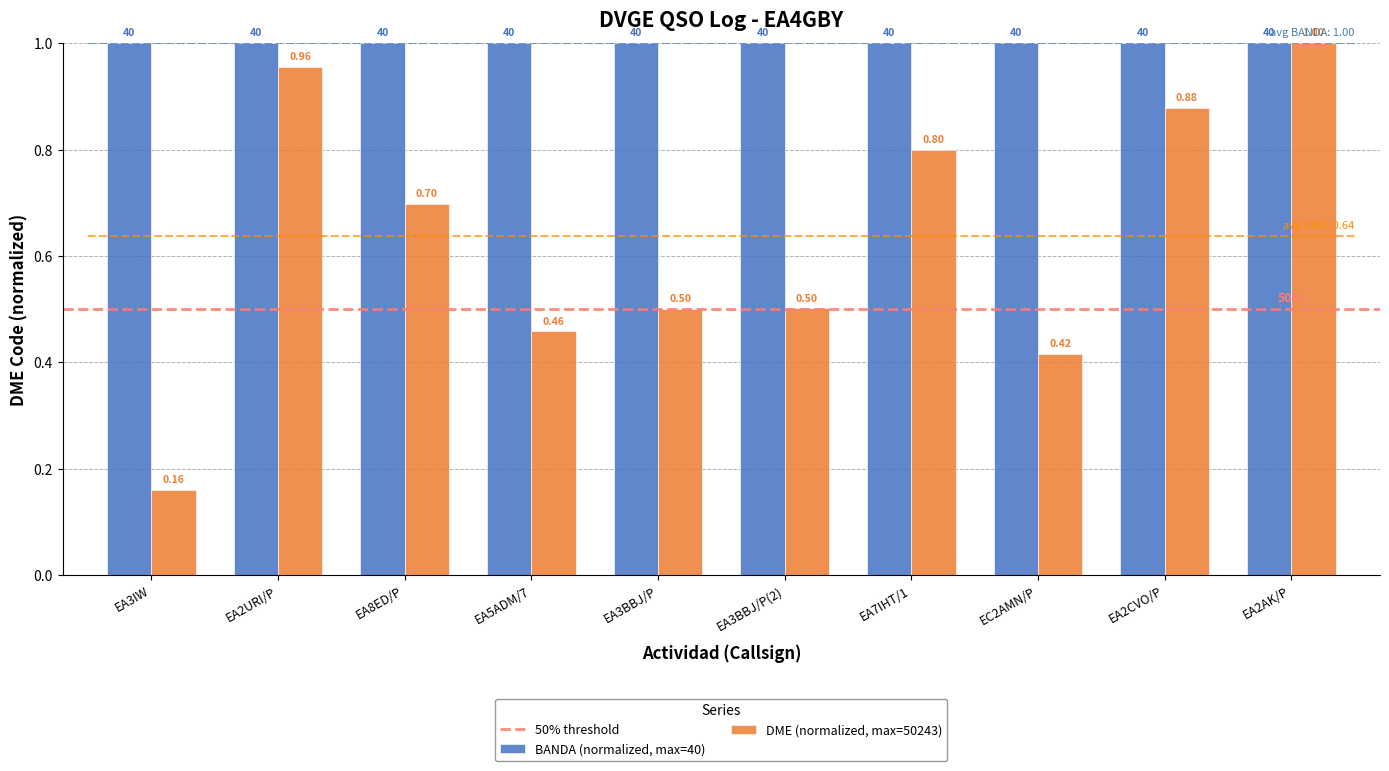

What is the average value?

0.6